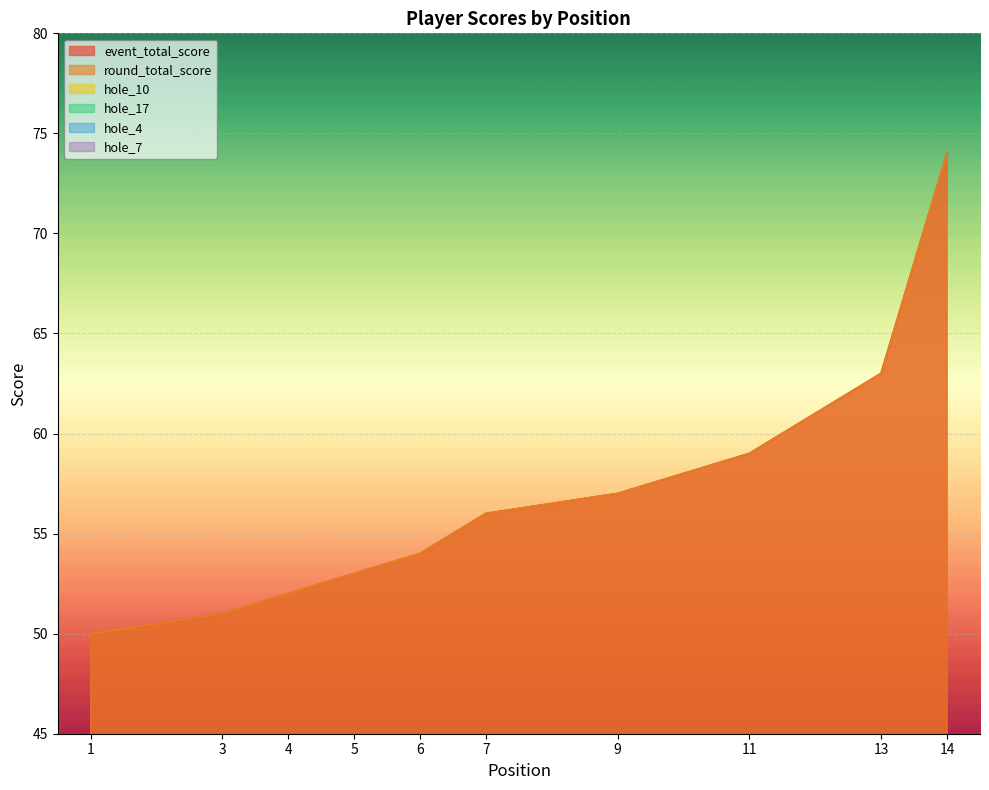

Is the value of hole_7 at 3 greater than the value of hole_4 at 11?

No